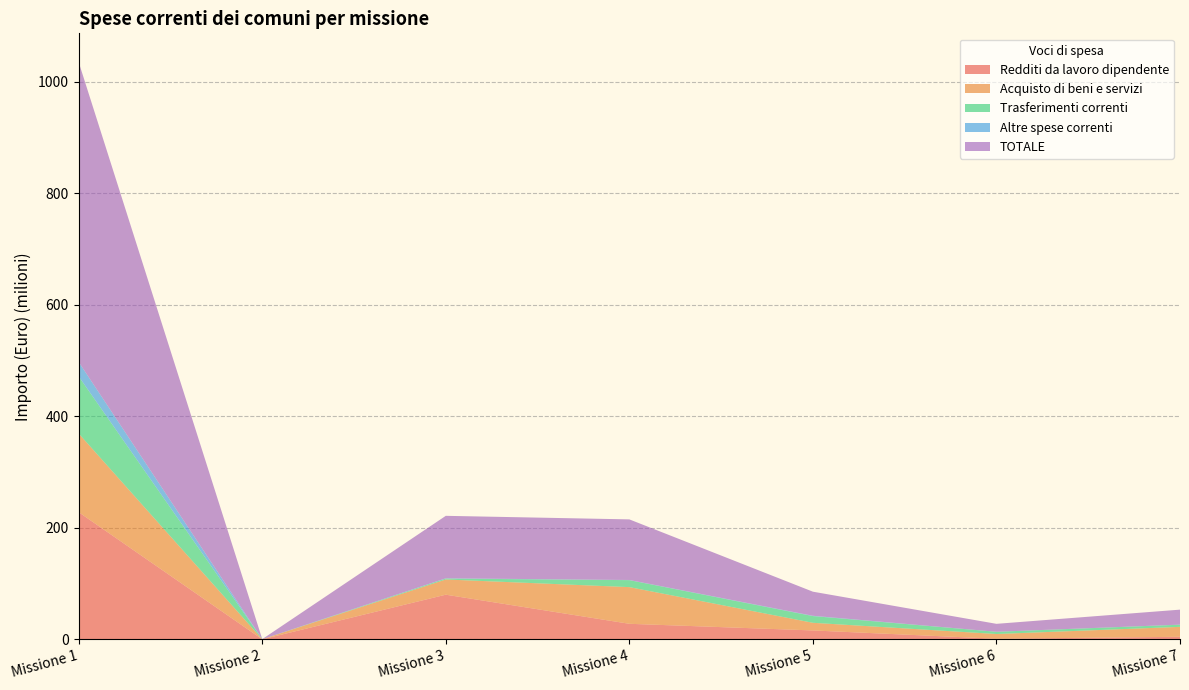

Reading left to right, extract all data points from this chart.

Redditi da lavoro dipendente: Missione 1=228009131.7	Missione 2=11281.0	Missione 3=80040775.9	Missione 4=27835539.7	Missione 5=15921265.4	Missione 6=1031828.2	Missione 7=4541905.9
Acquisto di beni e servizi: Missione 1=141019409.6	Missione 2=135984.1	Missione 3=27270053.5	Missione 4=65775932.5	Missione 5=13699783.8	Missione 6=8497889.1	Missione 7=17799169.5
Trasferimenti correnti: Missione 1=102421233.8	Missione 2=0.0	Missione 3=1667024.1	Missione 4=12508125.9	Missione 5=12048755.2	Missione 6=3972539.8	Missione 7=3861249.9
Altre spese correnti: Missione 1=25846292.6	Missione 2=4000.0	Missione 3=461272.1	Missione 4=311729.2	Missione 5=568967.3	Missione 6=56911.9	Missione 7=163632.0
TOTALE: Missione 1=537729546.8	Missione 2=175593.4	Missione 3=112023311.5	Missione 4=108652284.7	Missione 5=43177996.4	Missione 6=14204478.6	Missione 7=26847626.4